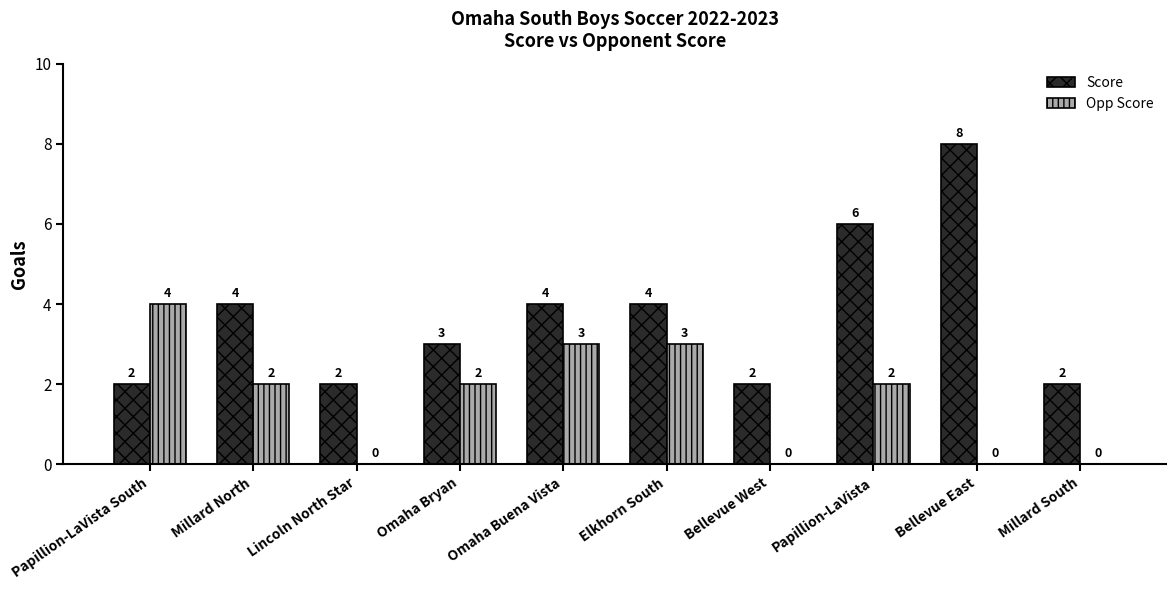

What are all the series names shown in the legend?

Score, Opp Score